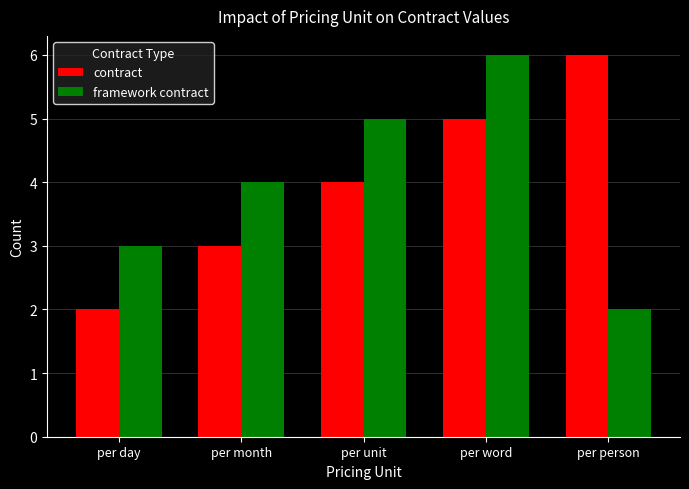

Is the value of framework contract at per day greater than the value of contract at per day?

Yes